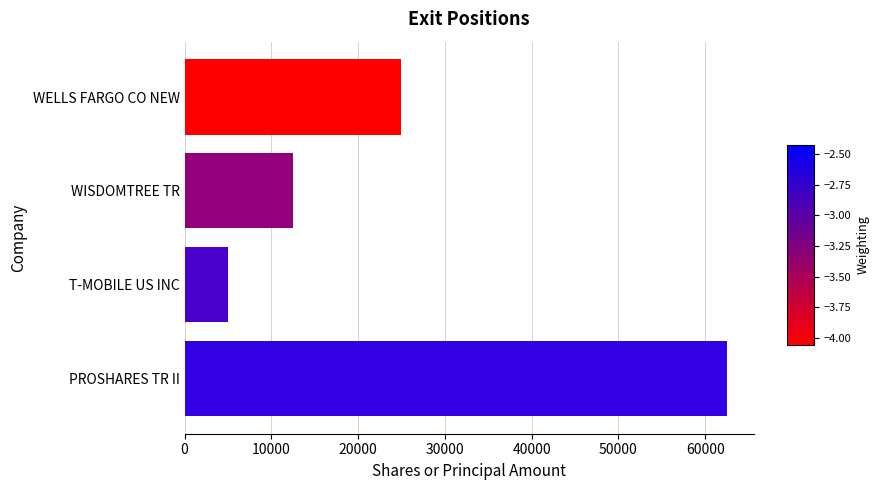

How many distinct data groups are displayed?

1